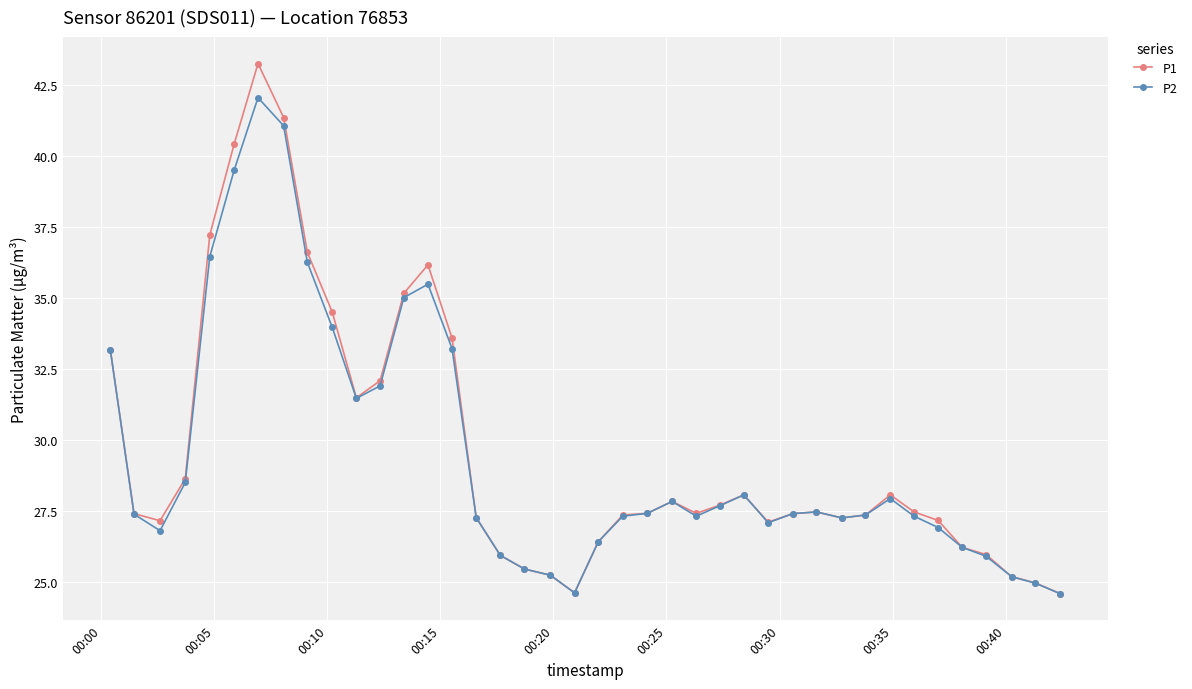

What is the value of the P1 point at the 5th from the left?

37.2